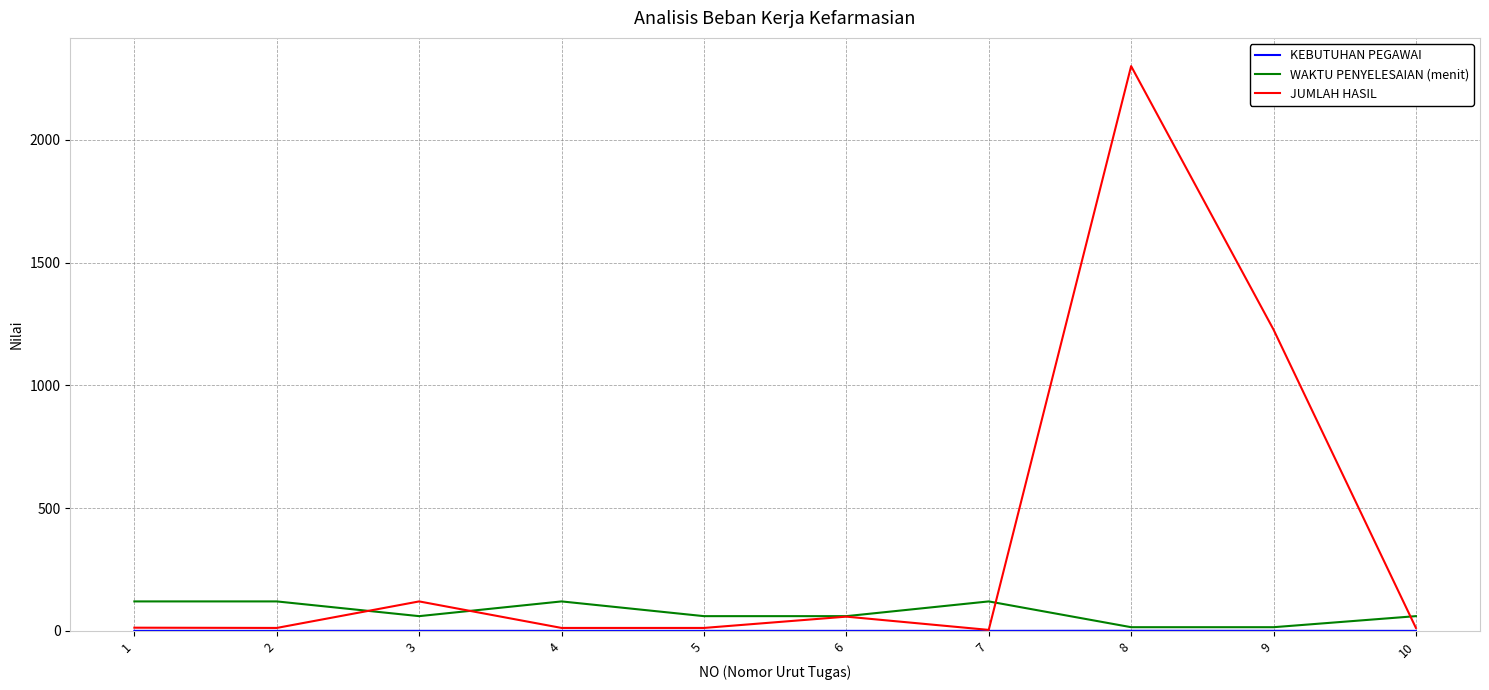

At which category is the sum across all series the highest?

8